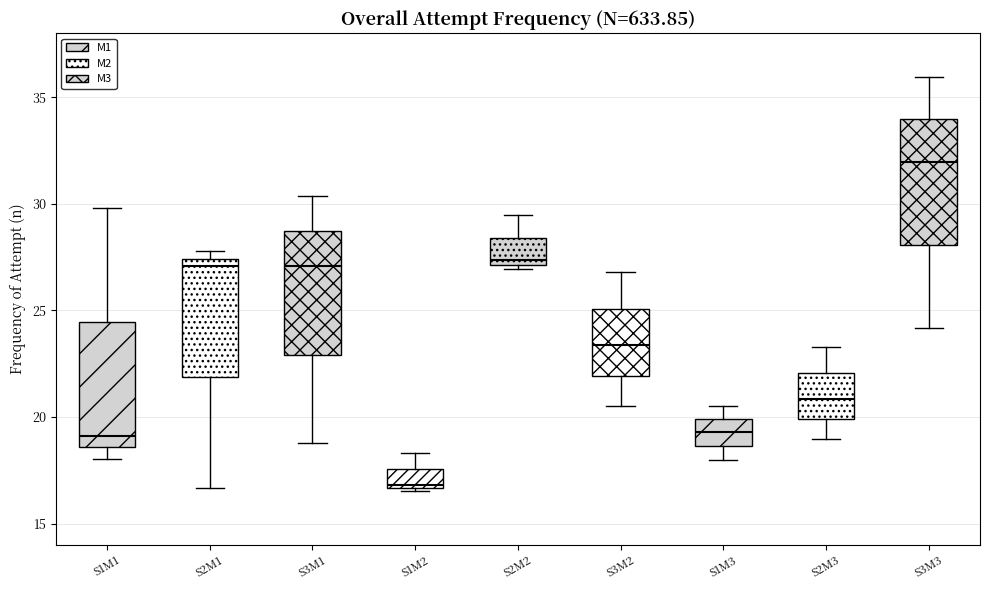

Reading left to right, transcribe this box plot: for each box, give where its median line is, the range the box spans, and where its two whiskers end, as read against the y-axis. The values are not printed on the chart, so give them approximately, as read against the axis.

S1M1: median 19.0, box 18.5 to 24.5, whiskers 18.0 to 30.0
S2M1: median 27.0, box 22.0 to 27.5, whiskers 16.5 to 28.0
S3M1: median 27.0, box 23.0 to 28.5, whiskers 19.0 to 30.5
S1M2: median 17.0, box 16.5 to 17.5, whiskers 16.5 to 18.5
S2M2: median 27.5, box 27.0 to 28.5, whiskers 27.0 (just below the box's lower edge) to 29.5
S3M2: median 23.5, box 22.0 to 25.0, whiskers 20.5 to 27.0
S1M3: median 19.5, box 18.5 to 20.0, whiskers 18.0 to 20.5
S2M3: median 21.0, box 20.0 to 22.0, whiskers 19.0 to 23.5
S3M3: median 32.0, box 28.0 to 34.0, whiskers 24.0 to 36.0